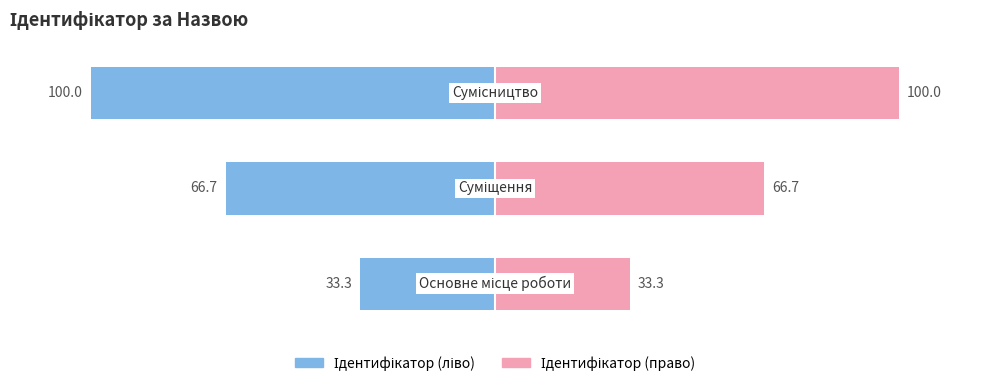

List the labels in order of value, largest first.

Сумісництво, Суміщення, Основне місце роботи